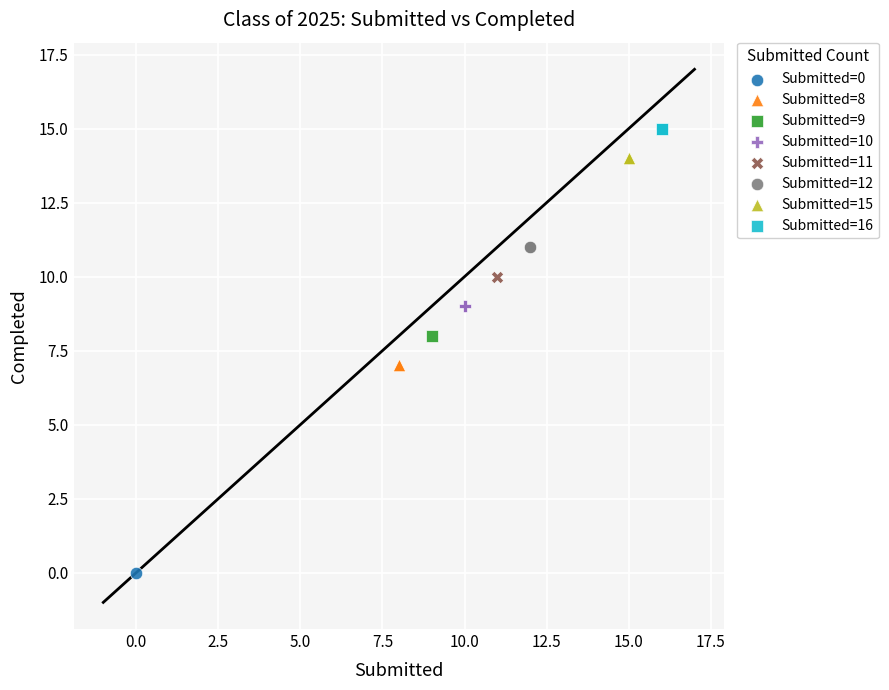

Which series reaches the maximum Y coordinate?

Submitted=16